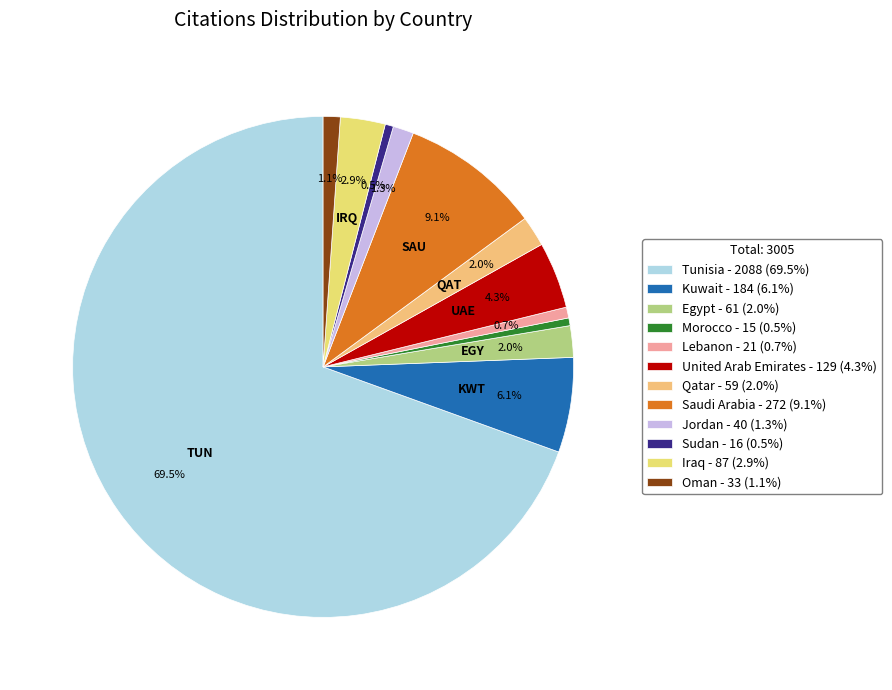

What percentage is the Tunisia slice, to the nearest percent?

69%